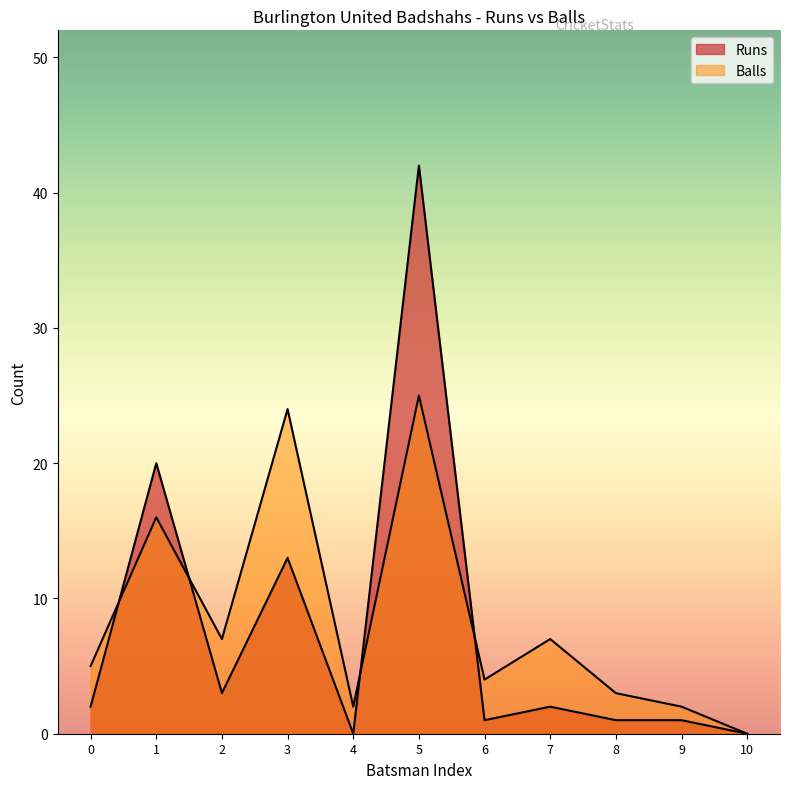

How many interior local peaks does the Balls series have?

4